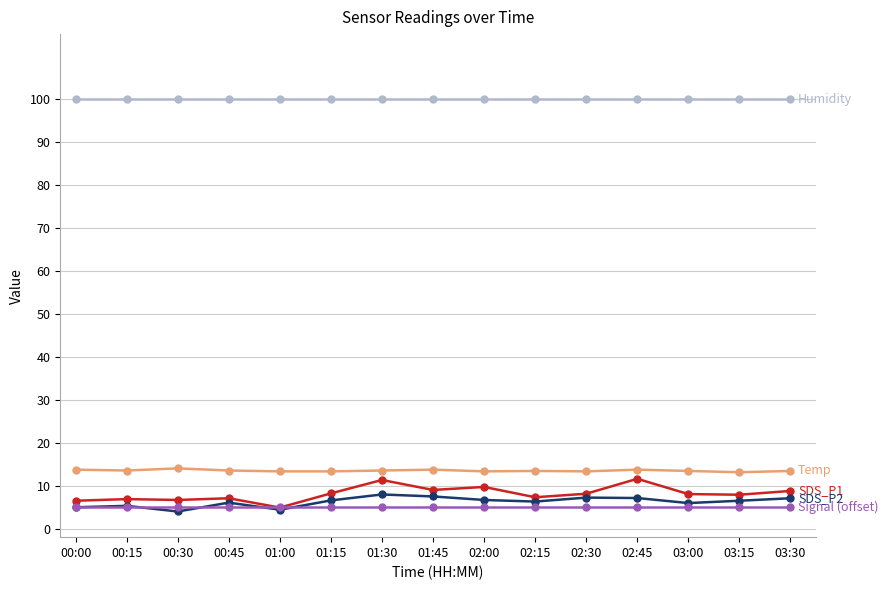

What is the difference between the highest and lowest values at 02:45?

94.9